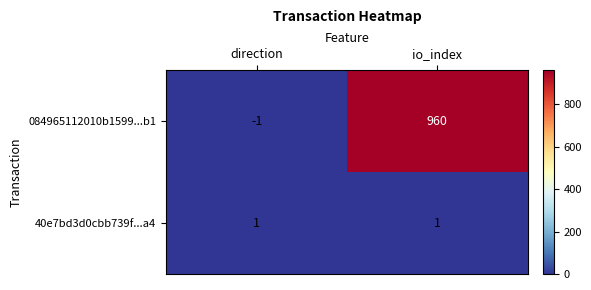

Reading right to left, list all the values displayed in this chart.

084965112010b1599...b1: io_index=960	direction=-1
40e7bd3d0cbb739f...a4: io_index=1	direction=1